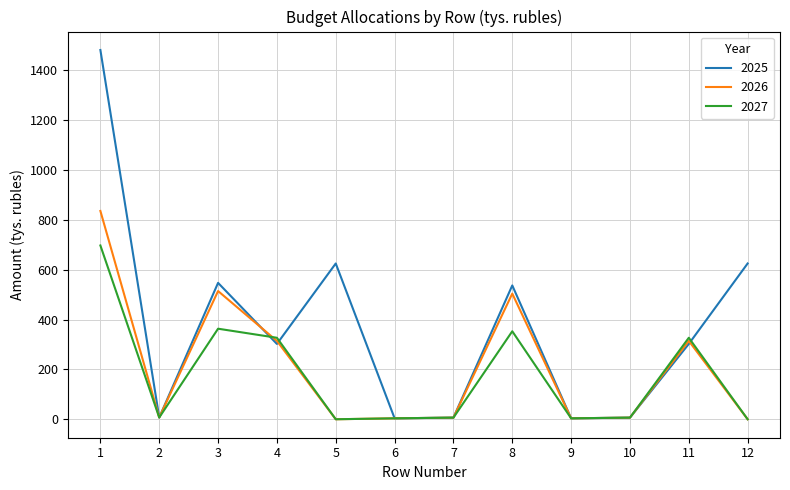

At which category is the sum across all series the highest?

1